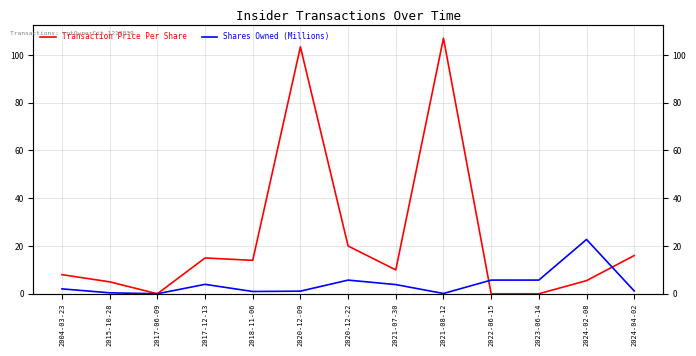

What is the sum of all Transaction Price Per Share values?

303.9